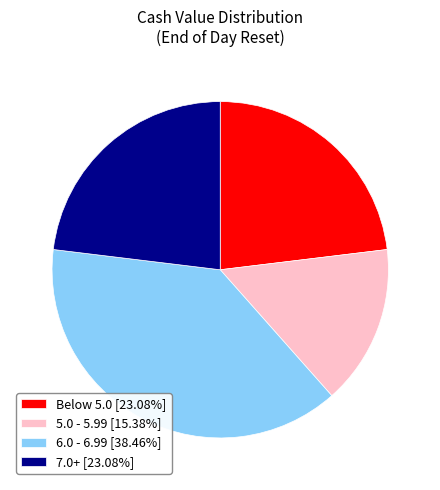

Does 7.0+ [23.08%] account for over 50% of the chart?

No